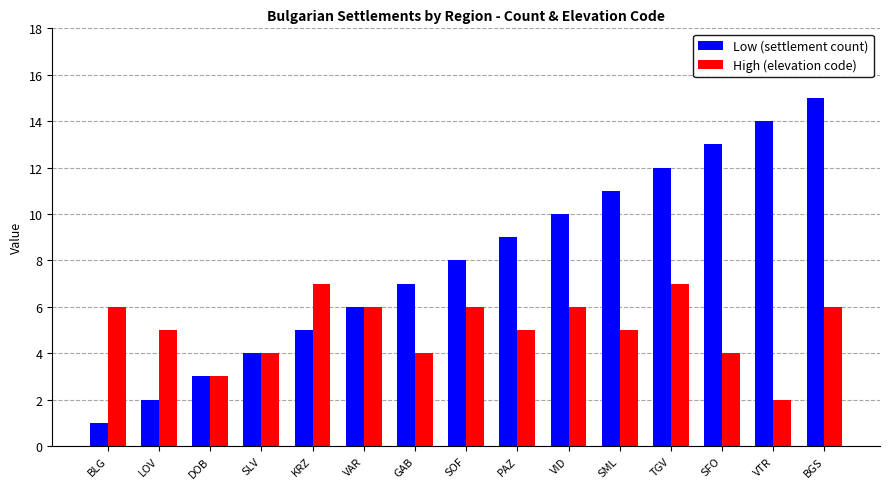

Which category has the highest value in the Low (settlement count) series?

BGS